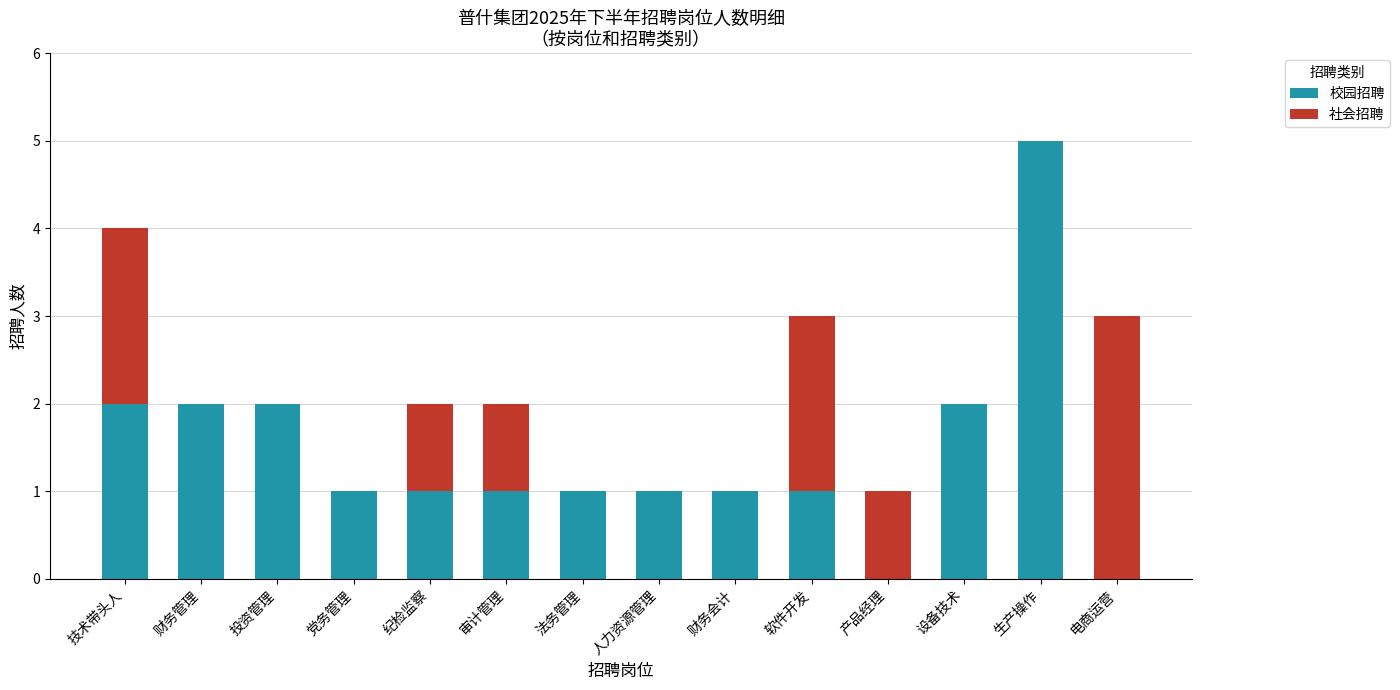

Reading left to right, what are the values for 校园招聘?

技术带头人=2	财务管理=2	投资管理=2	党务管理=1	纪检监察=1	审计管理=1	法务管理=1	人力资源管理=1	财务会计=1	软件开发=1	产品经理=0	设备技术=2	生产操作=5	电商运营=0